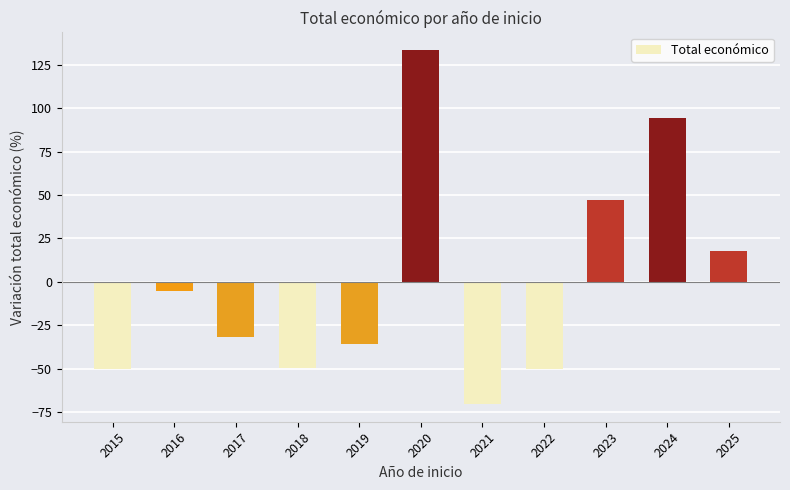

The value at 2019 is -50.0. True or false?

False